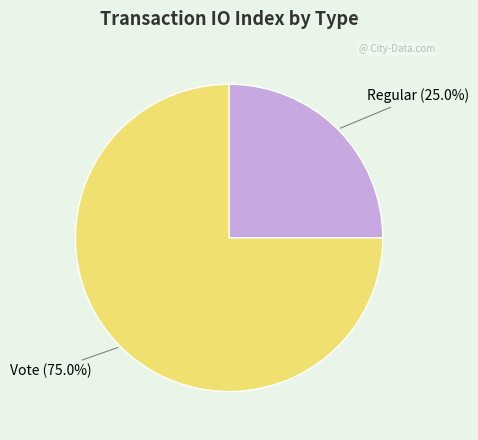

To the nearest percent, what percentage of the pie is Vote?

75%